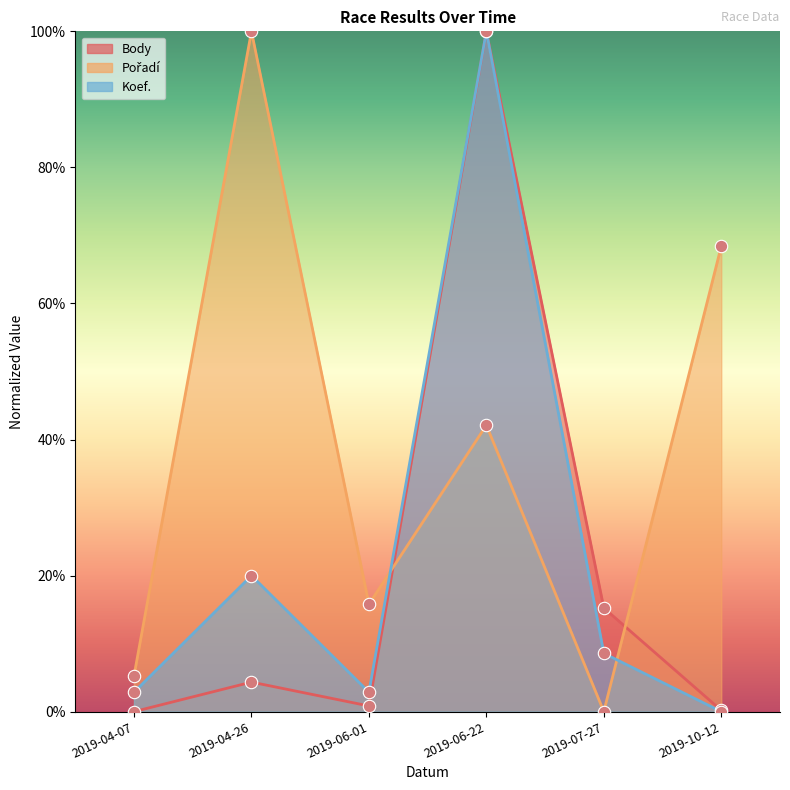

Which series has the largest total across all categories?

Pořadí